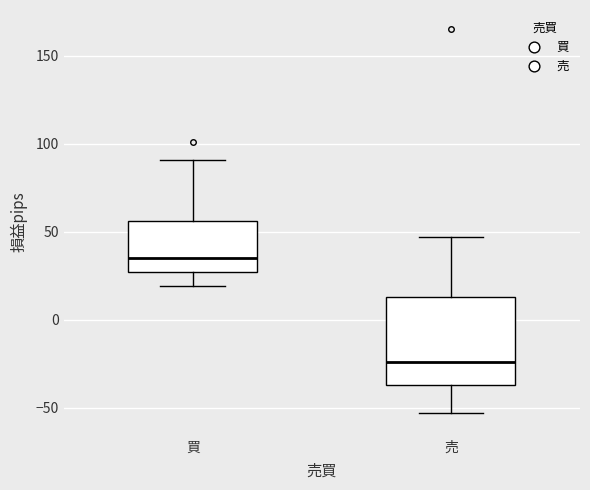

Which box's median line is the highest?

買